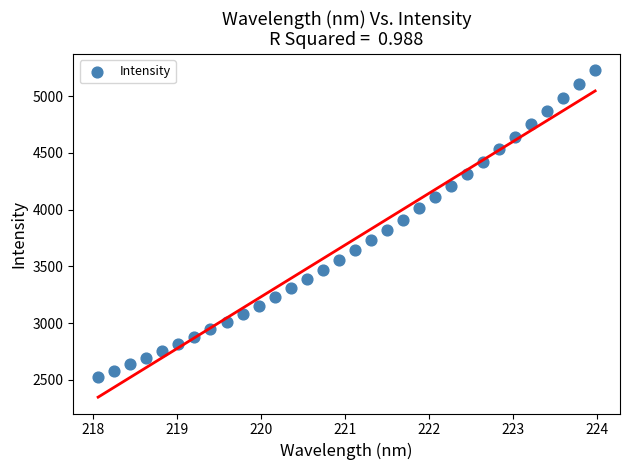

What is the range of X values (max minus min)?

5.9